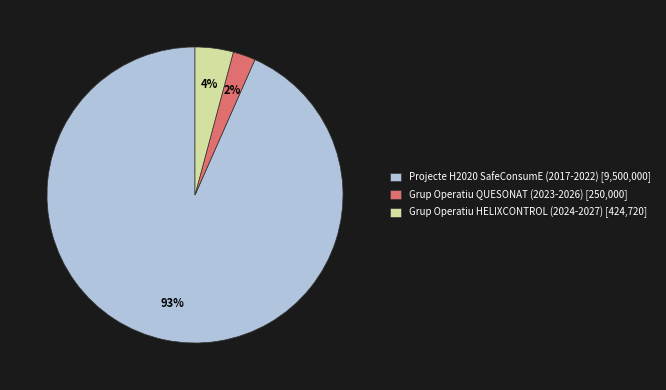

To the nearest percent, what is the average slice percentage?

33%